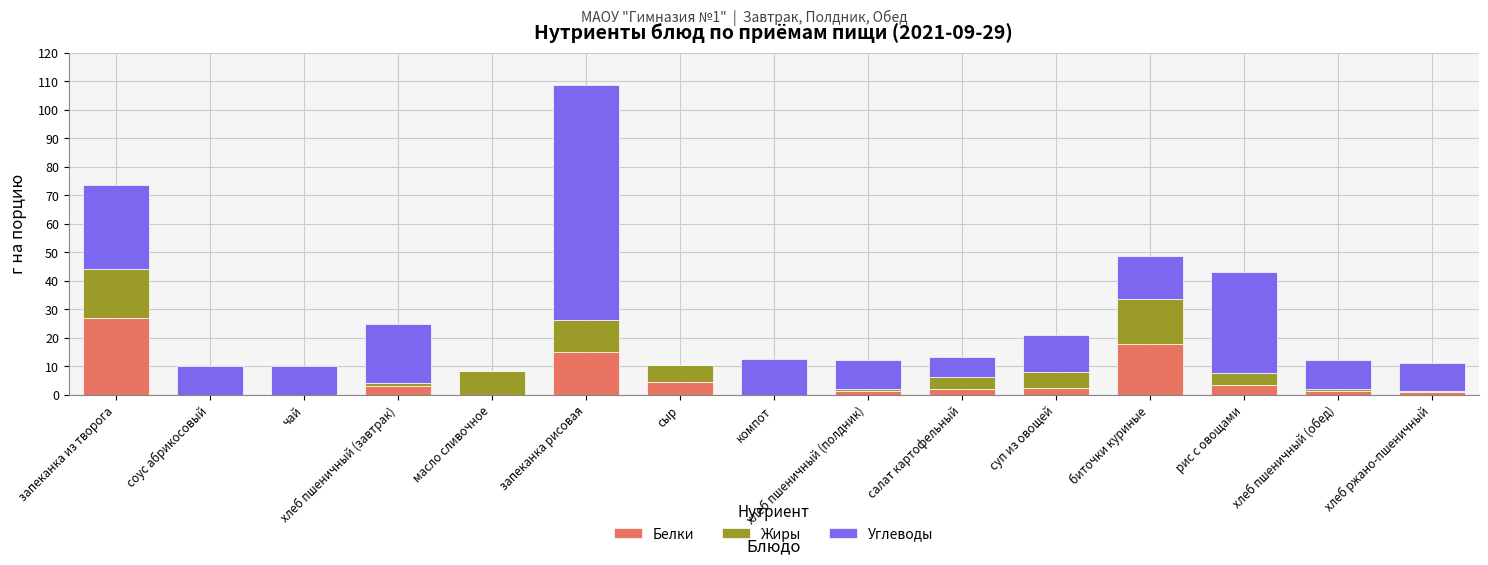

Which category has the highest value in the Белки series?

запеканка из творога